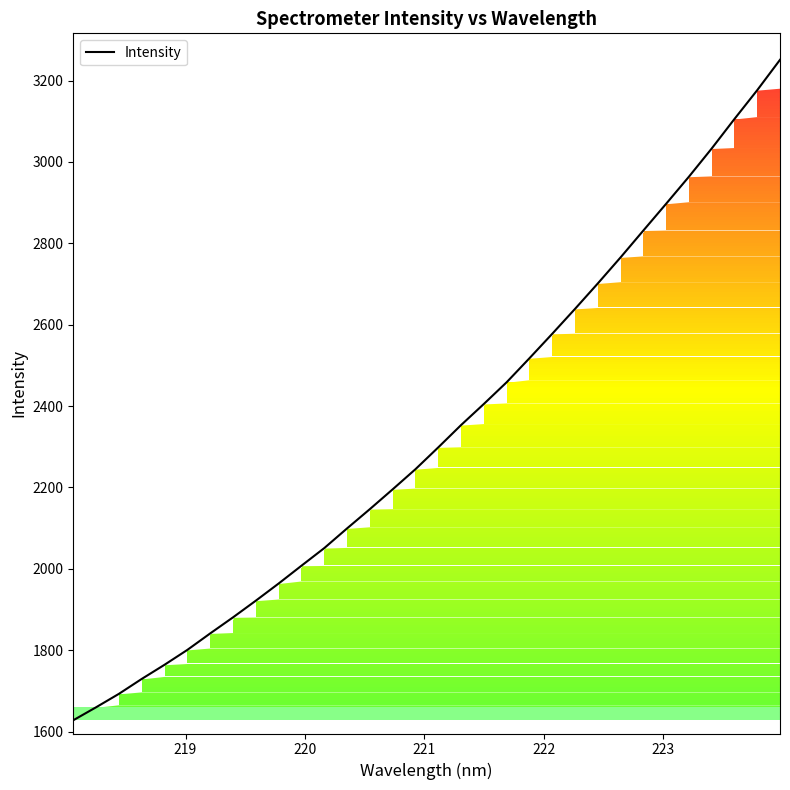

How many lines are shown in the chart?

1